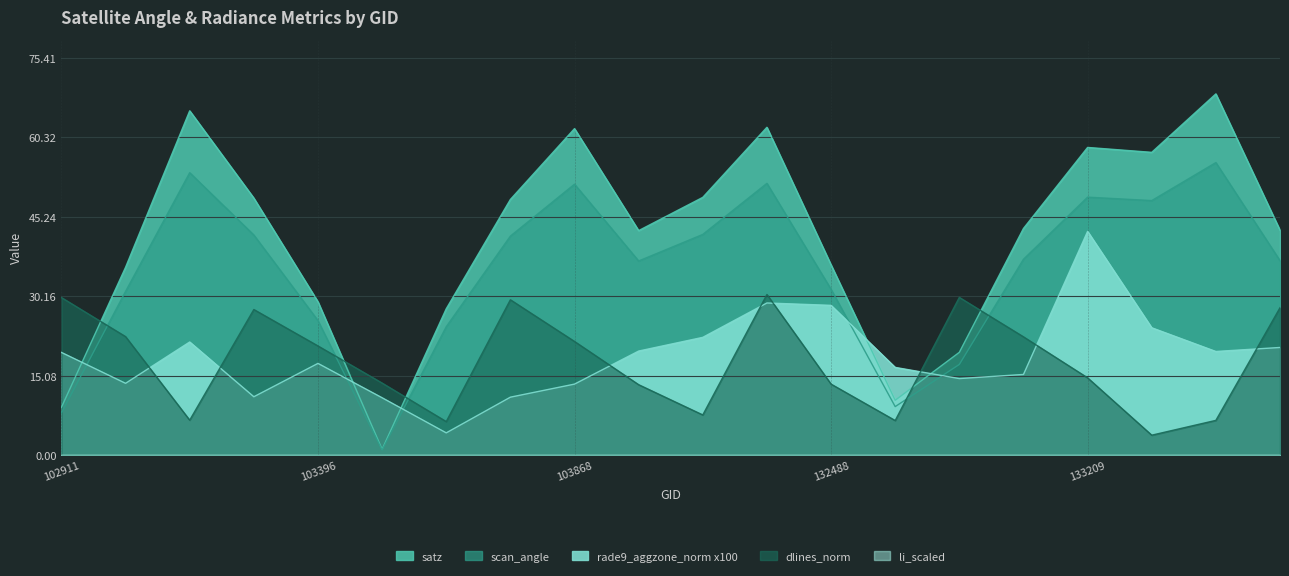

At which label does satz reach its peak?

133392